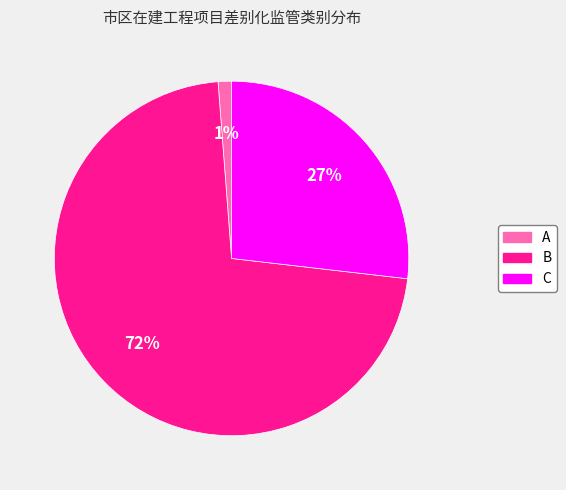

To the nearest percent, what is the average slice percentage?

33%